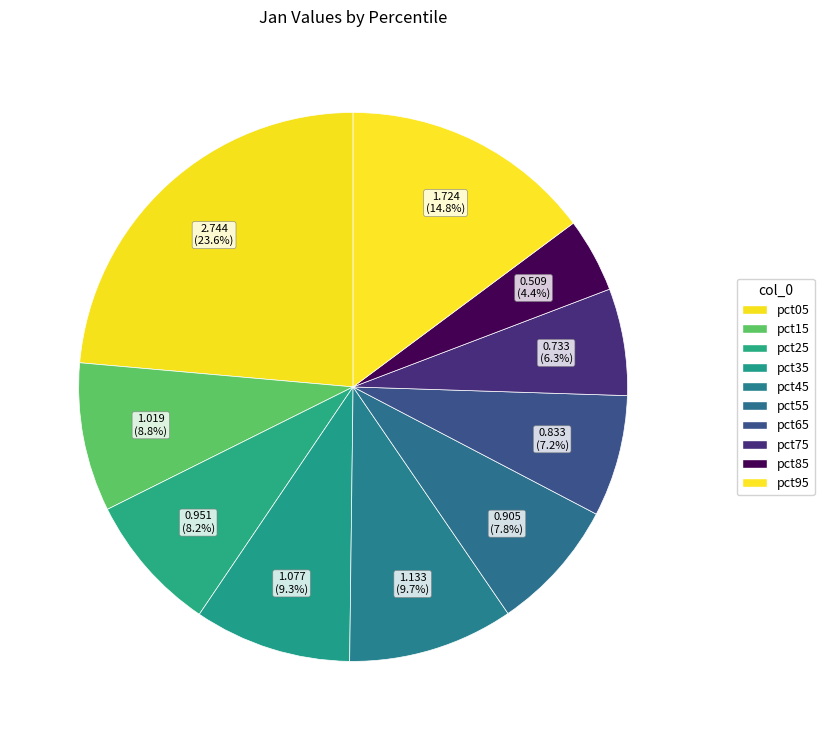

Does any single category account for the majority?

No